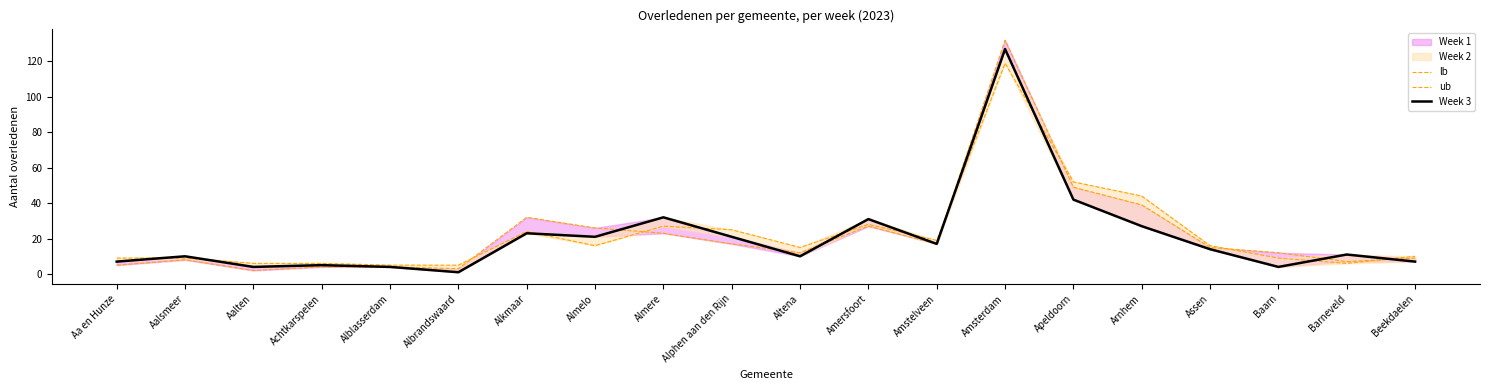

Which category has the lowest value across all series?

Albrandswaard